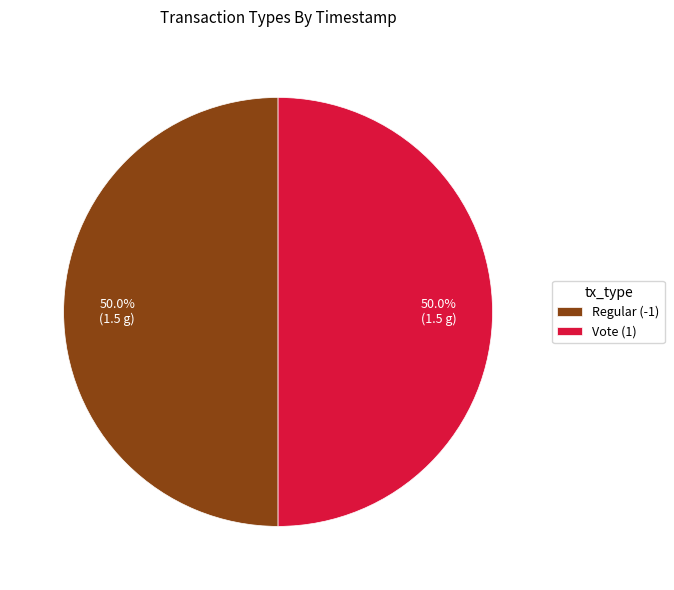

What is the ratio of the value at Vote (1) to the value at Regular (-1)?

1.0